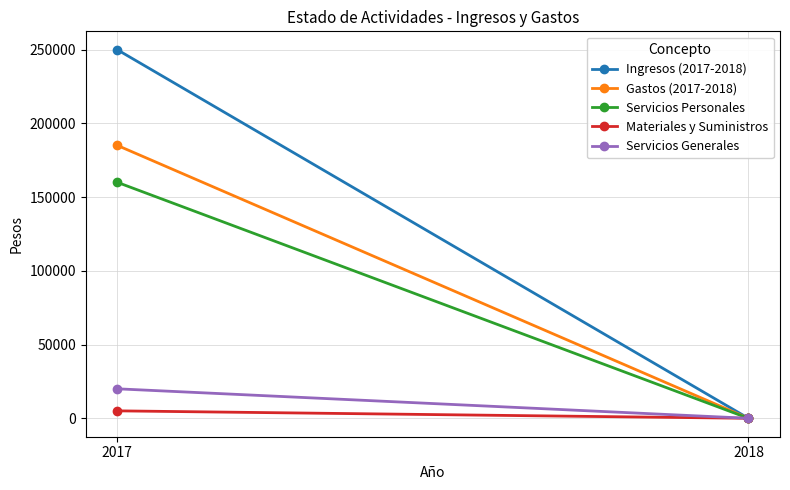

What is the total value across all series at 2017?

620232.5